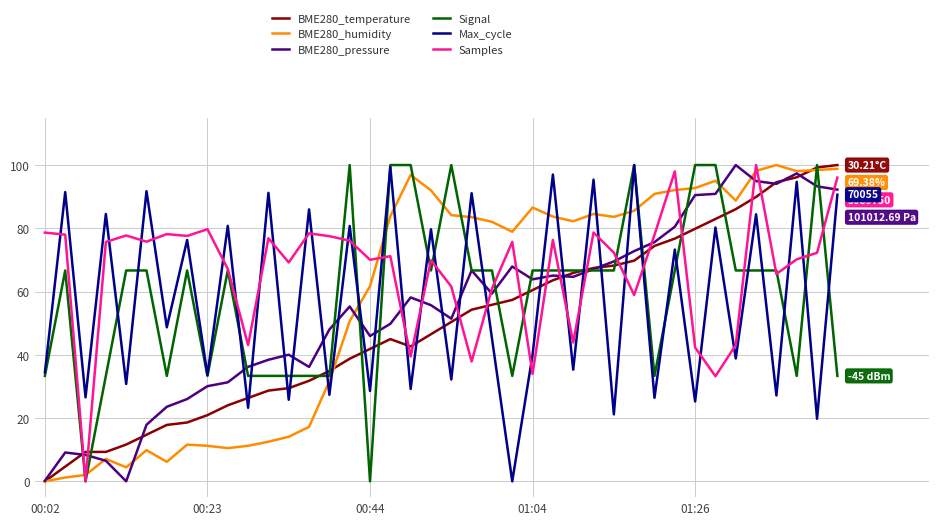

After their last crossing, which series has the higher values: Max_cycle or Samples?

Samples